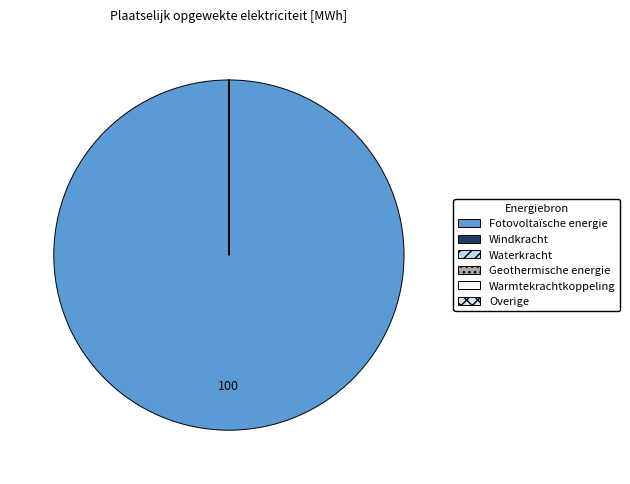

What portion of the pie excludes Windkracht?

100.0%